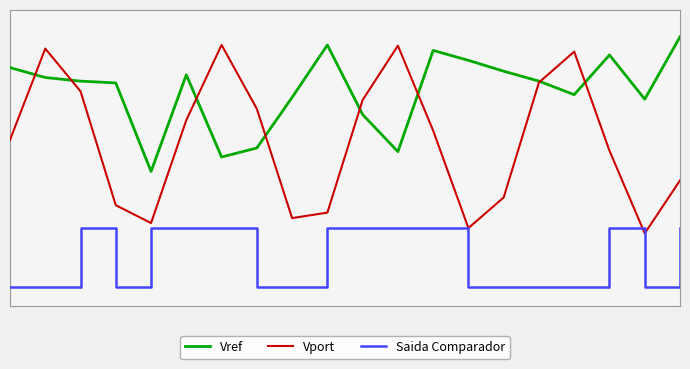

At which category does Vref reach its first local valley?

4